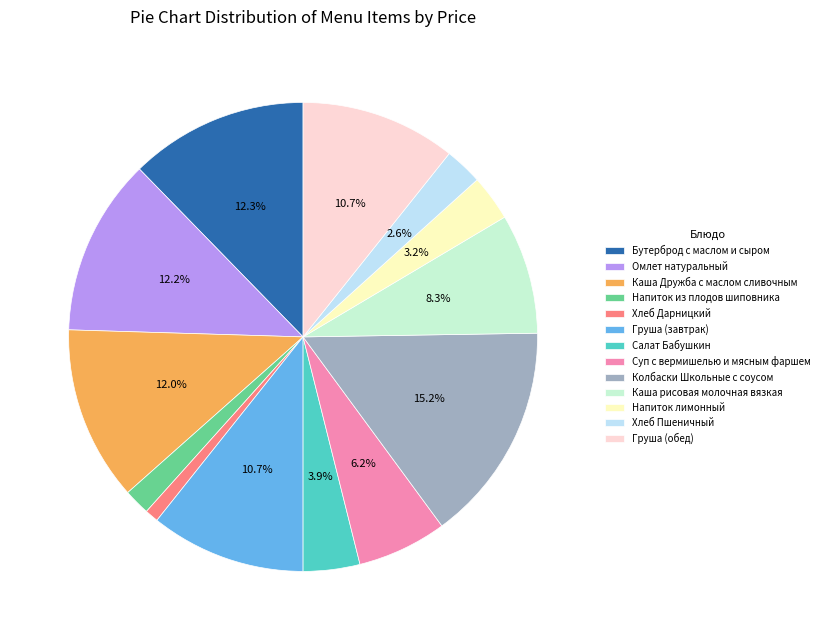

Count the number of slices in the pie.

13